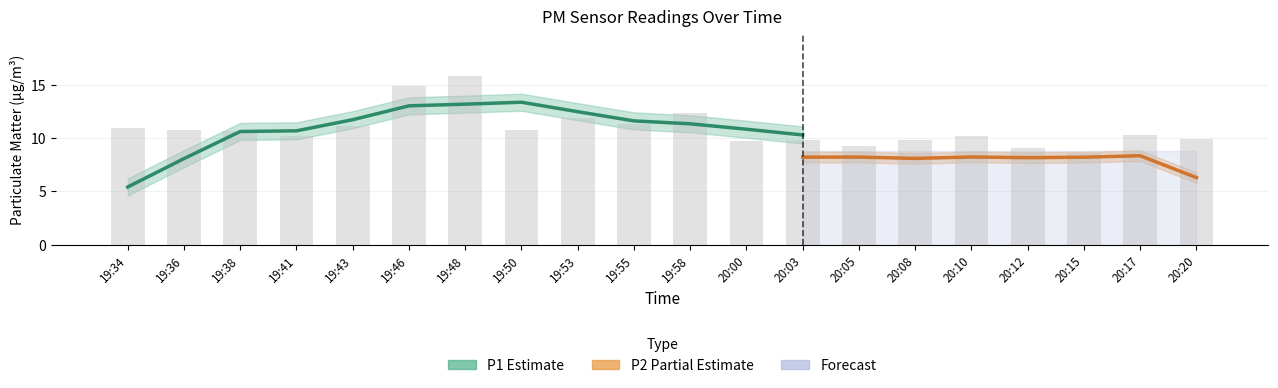

Approximately how many times larger is the value at 19:36 compared to 19:53?

0.9